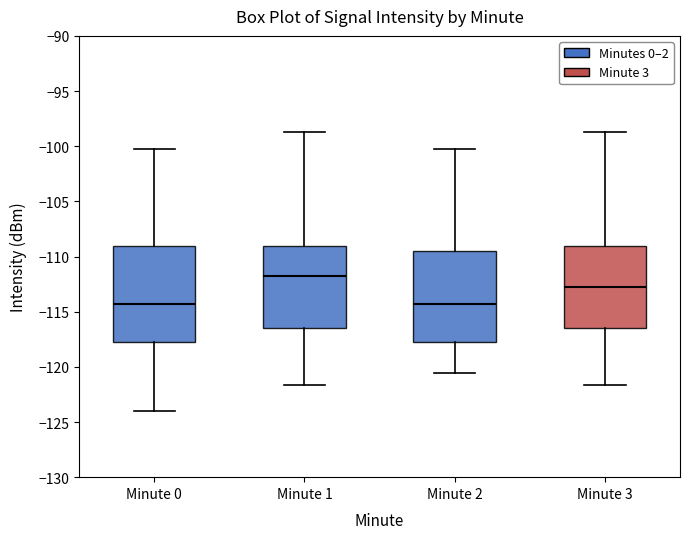

Which box's median line is the highest?

Minute 1